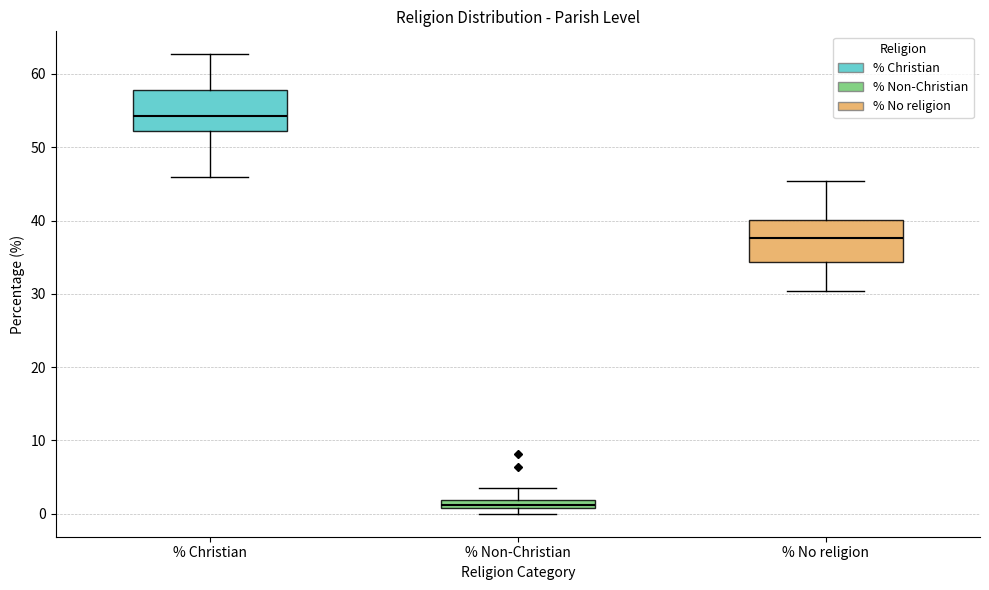

Which box has the lowest median line?

% Non-Christian